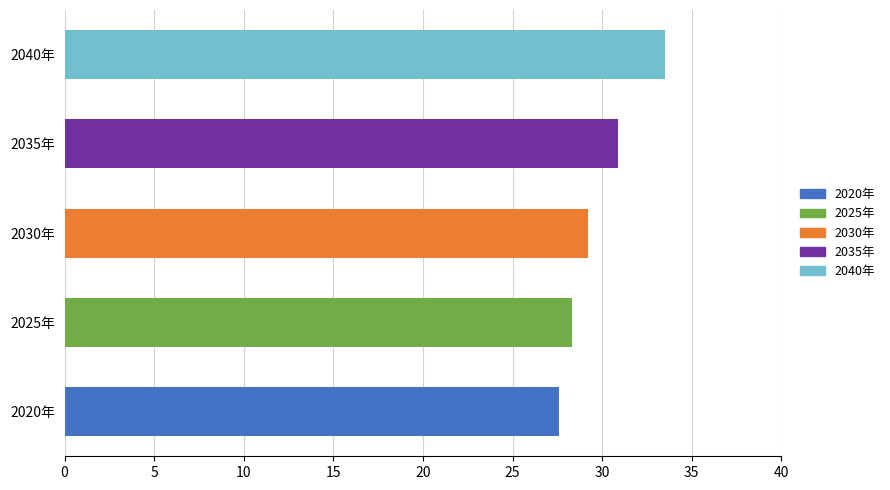

What is the minimum value shown in the chart?

27.6